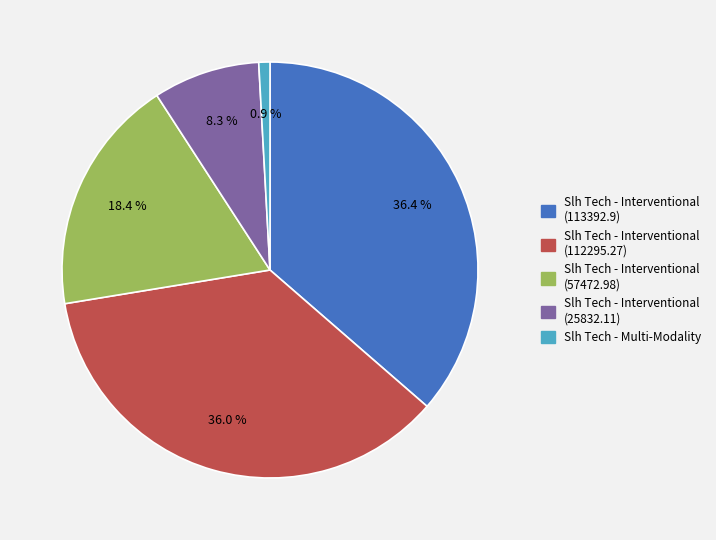

Combined, what portion of the pie is Slh Tech - Interventional (25832.11) and Slh Tech - Interventional (113392.9)?

44.7%